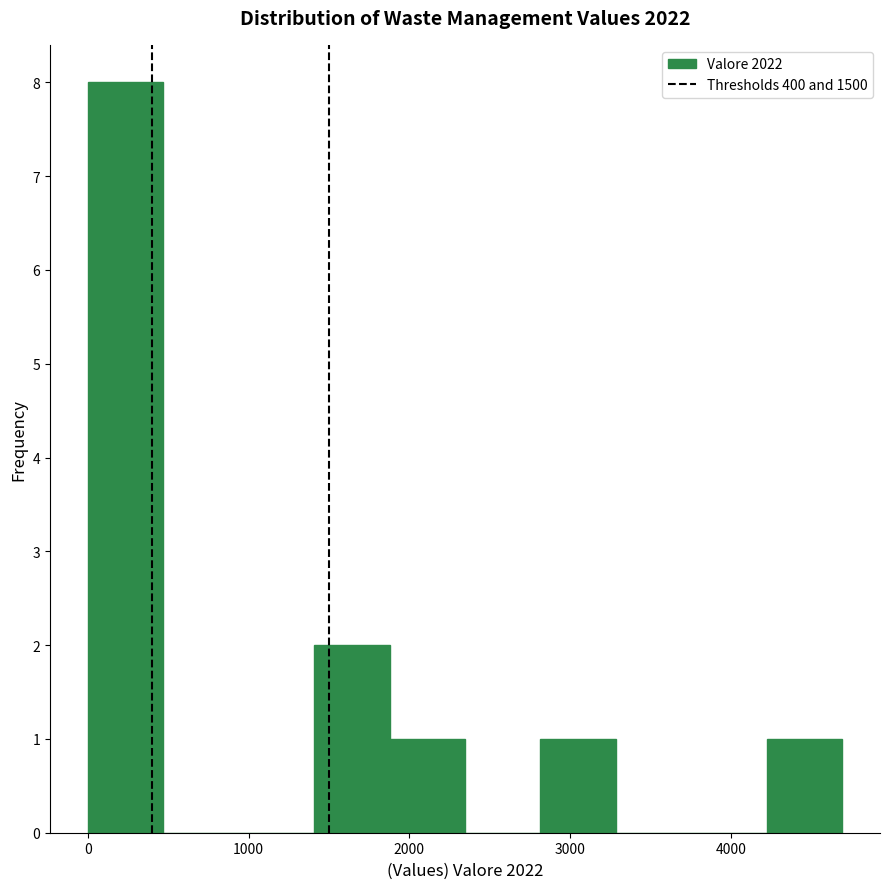

Reading left to right, list every bar in this chart as the range it spans on the x-axis followed by its height. Neither the bar edges nor the heights are printed on the chart, so give them approximately, as read against the axes.

0 to 500: 8
500 to 900: 0
900 to 1400: 0
1400 to 1900: 2
1900 to 2300: 1
2300 to 2800: 0
2800 to 3300: 1
3300 to 3800: 0
3800 to 4200: 0
4200 to 4700: 1